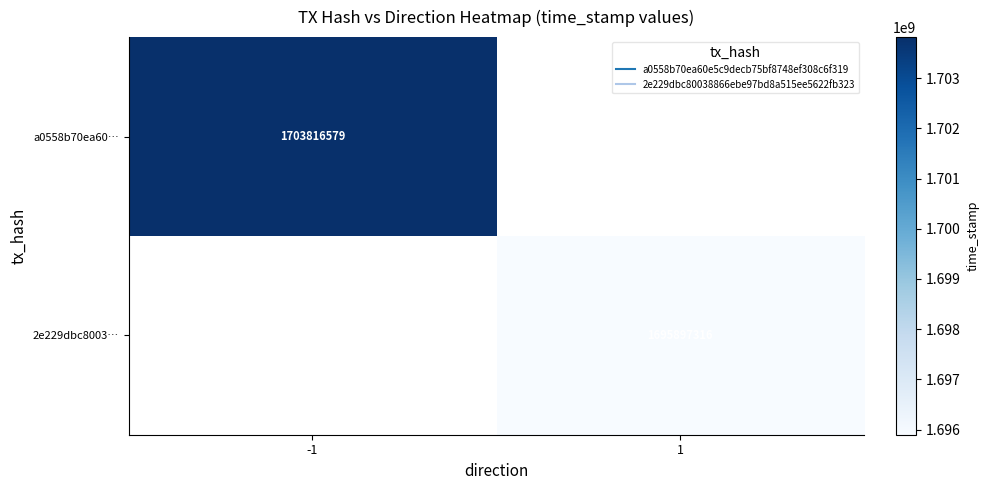

How many data points does each series have?

2